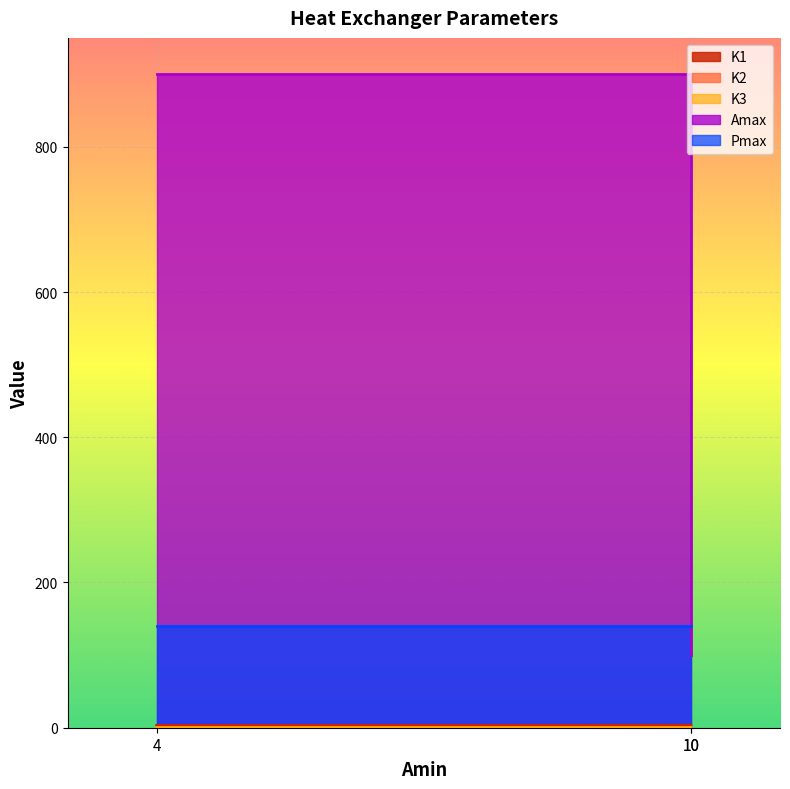

At which category is the sum across all series the highest?

10